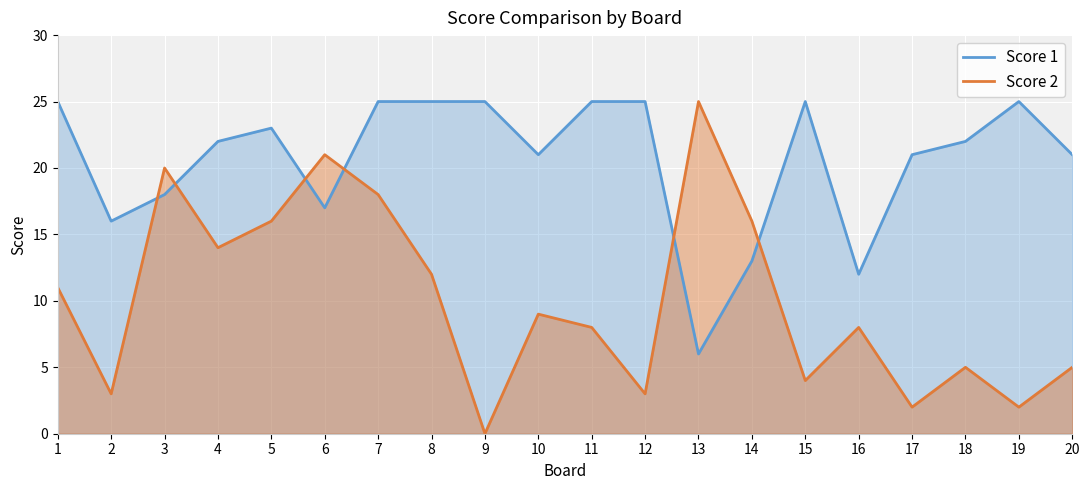

What is the value of the Score 2 point at the 20th from the left?

5